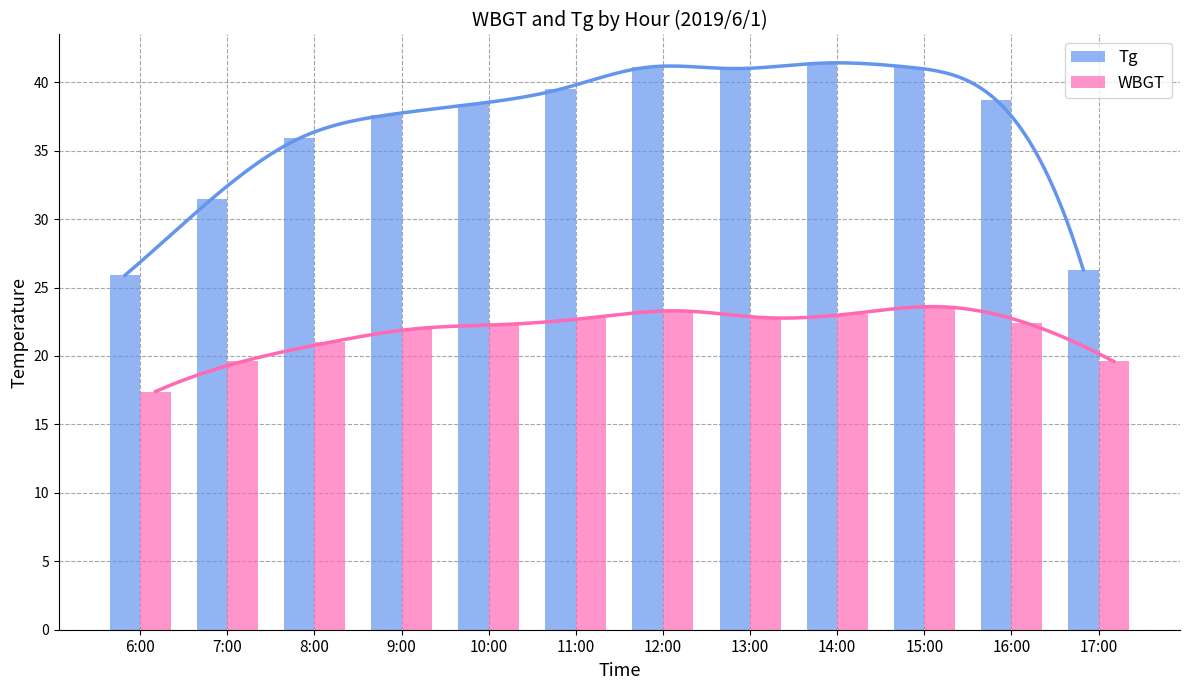

How many bars are there in each group?

2